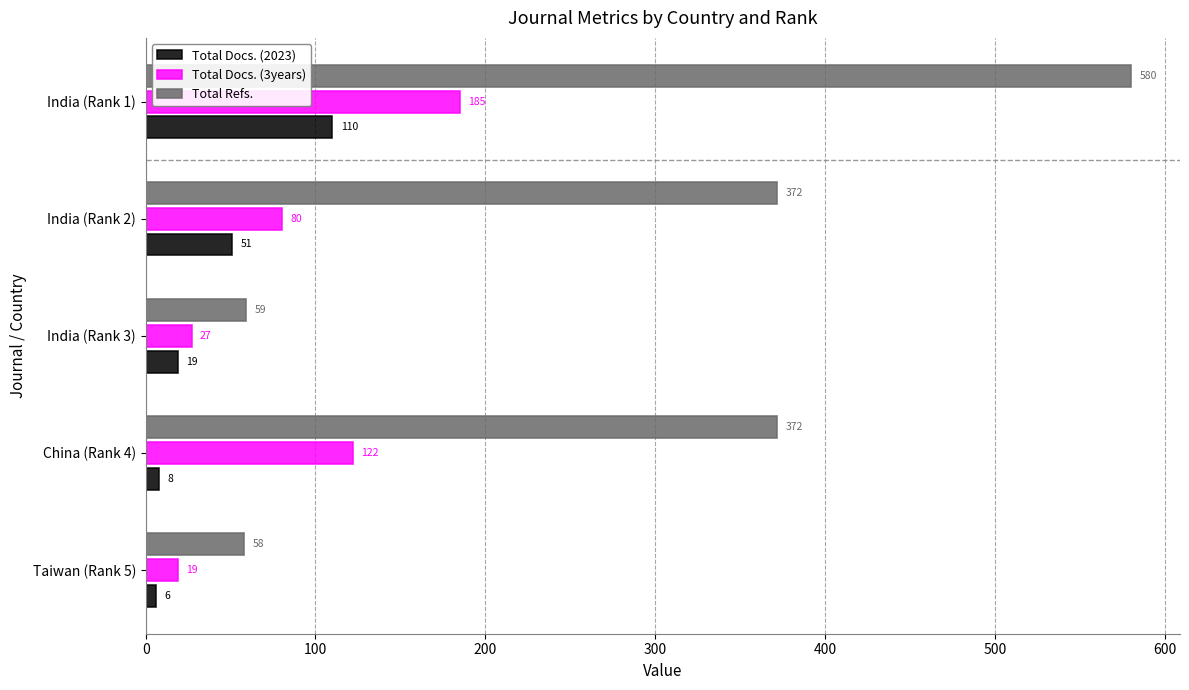

Rank the series by their maximum value, from highest to lowest.

Total Refs., Total Docs. (3years), Total Docs. (2023)